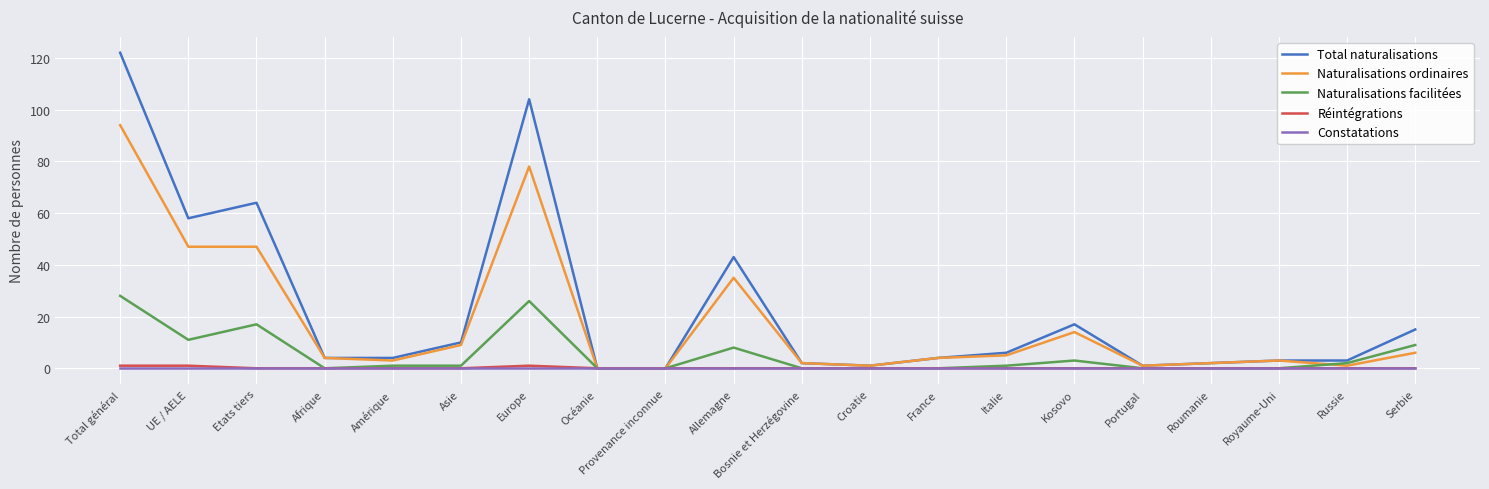

Which series has the largest range (max minus min)?

Total naturalisations